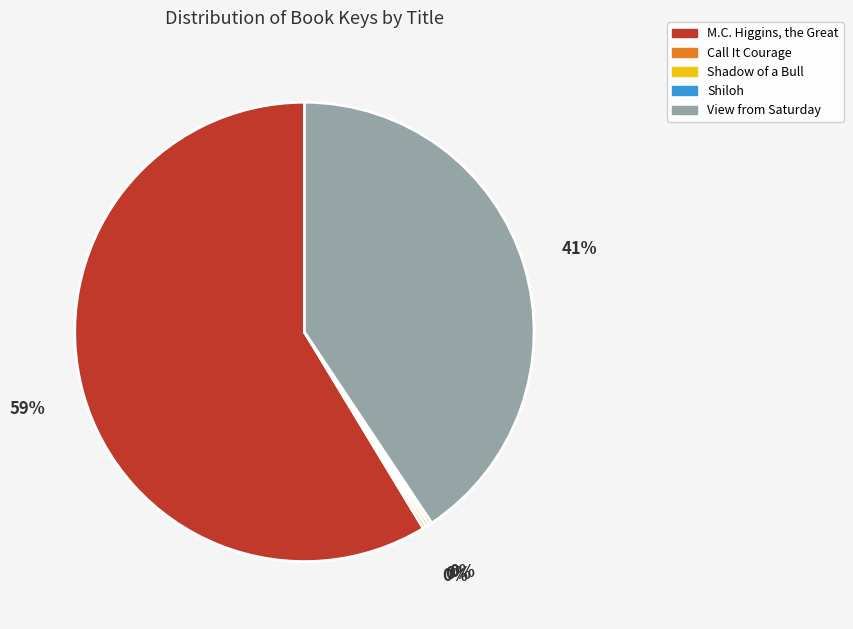

To the nearest percent, what is the average slice percentage?

20%